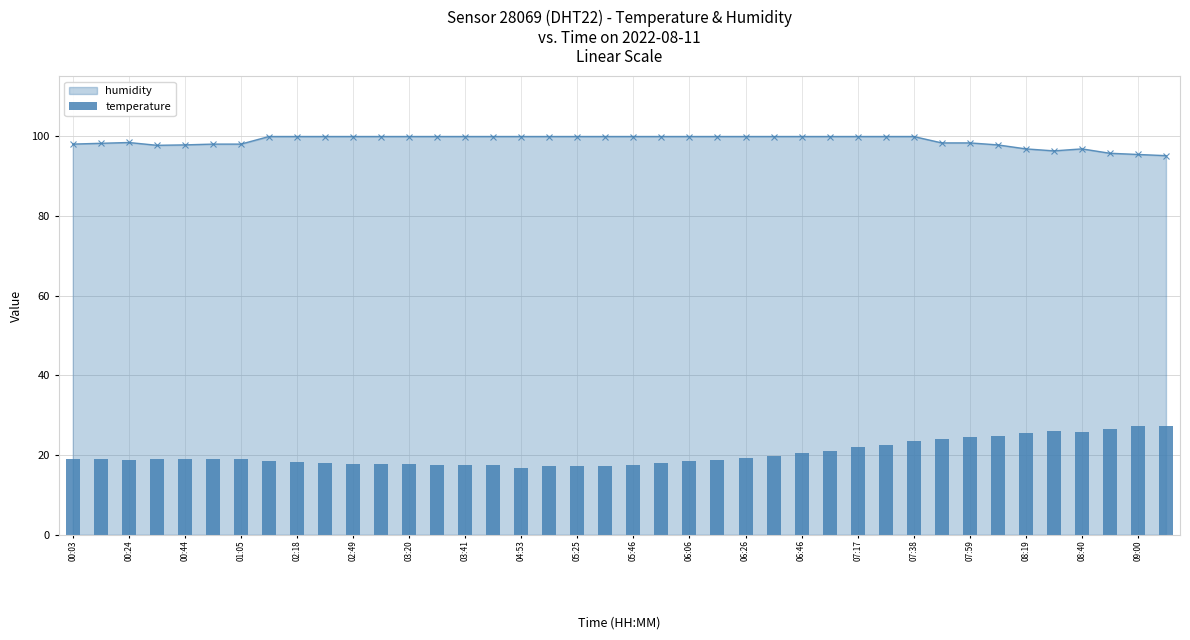

How many data points in humidity are above 99?

24